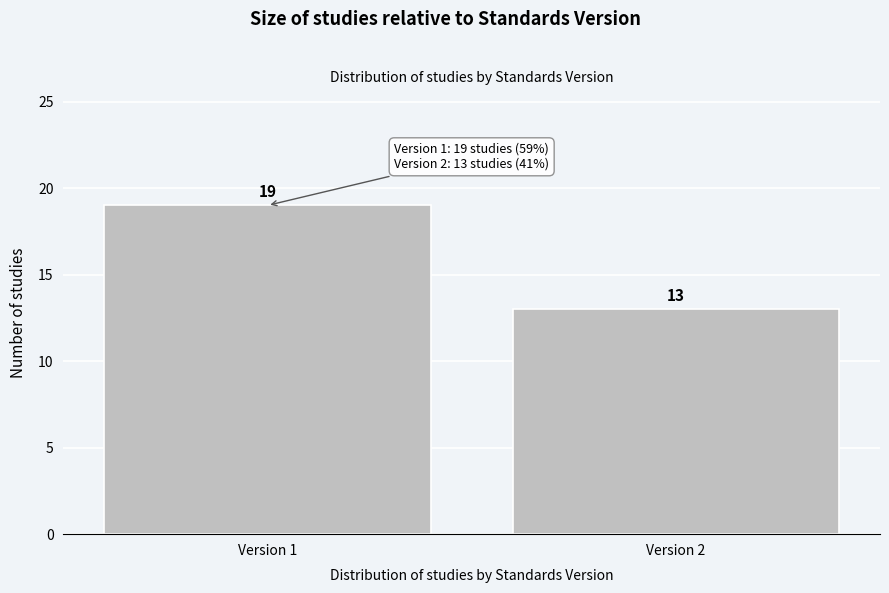

Reading left to right, what are all the values shown in this chart?

Version 1=19	Version 2=13